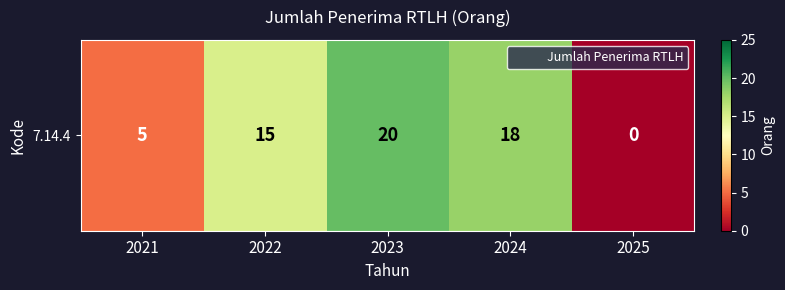

What is the difference between the maximum and second lowest values?

15